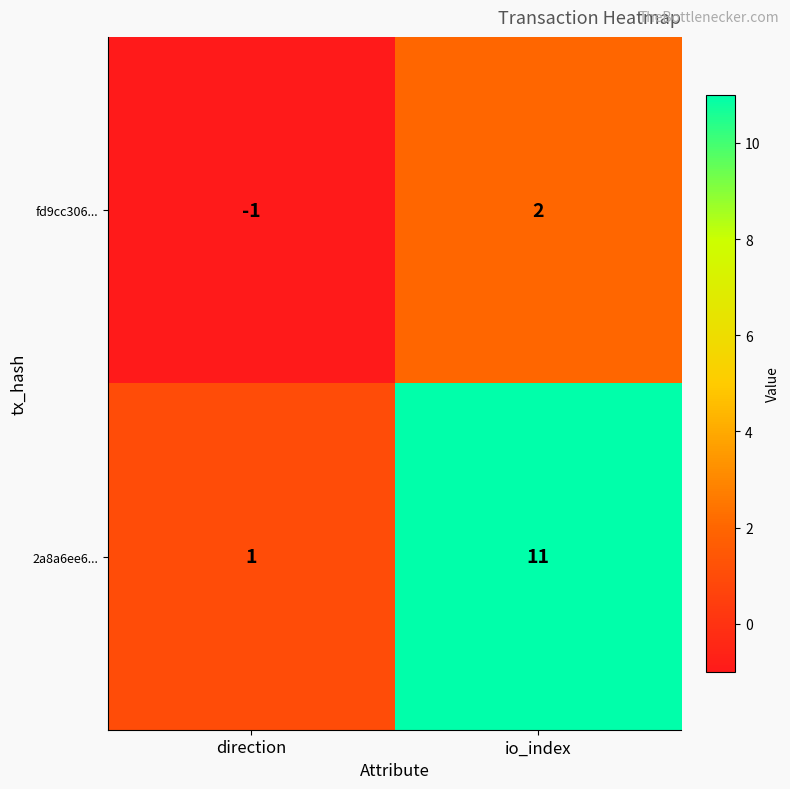

At how many categories does at least one series exceed 2?

1